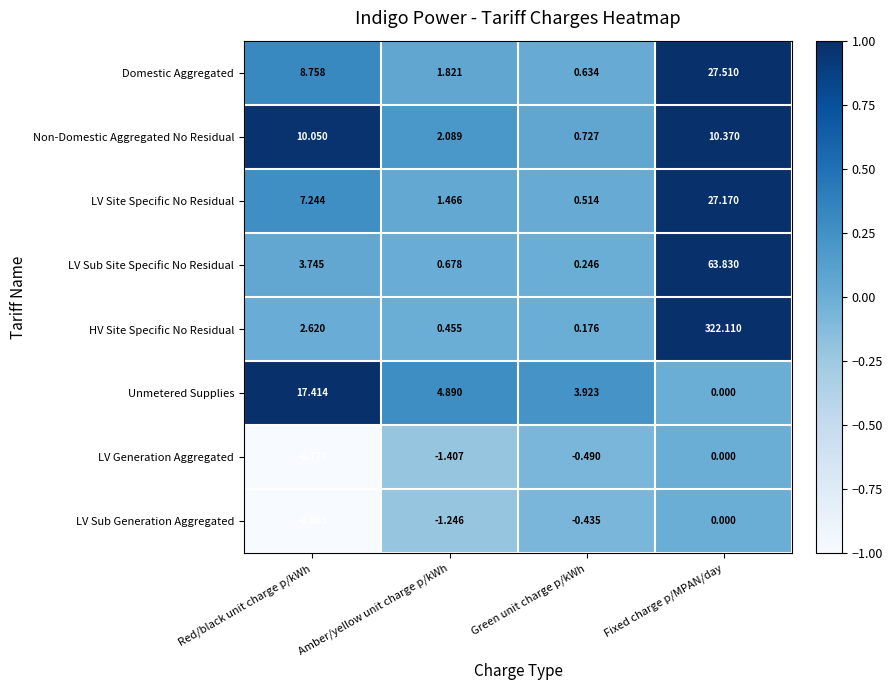

At which category does the chart reach its minimum across all series?

Red/black unit charge p/kWh